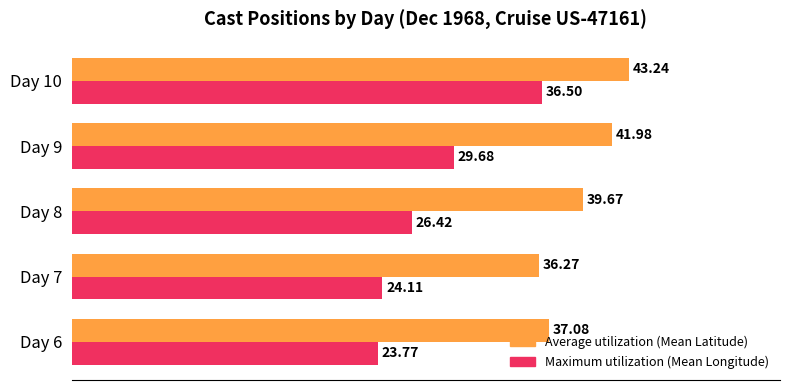

Which series has the largest total across all categories?

Average utilization (Mean Latitude)